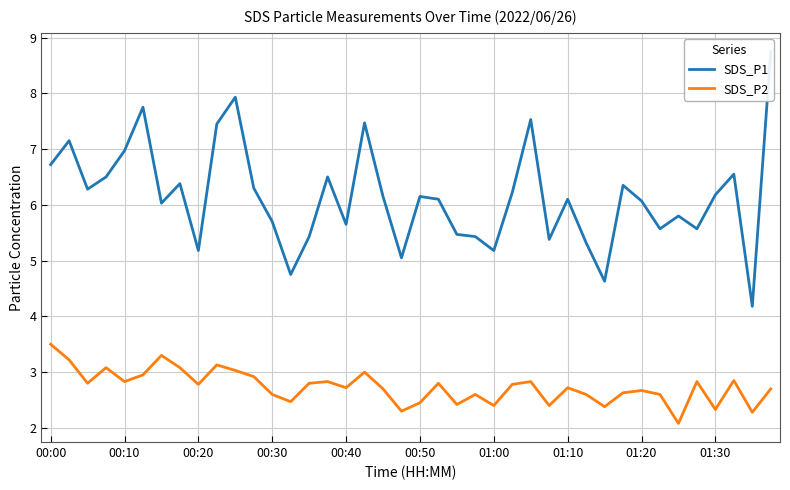

Reading left to right, list all the values displayed in this chart.

SDS_P1: 6.7	7.2	6.3	6.5	7.0	7.8	6.0	6.4	5.2	7.5	7.9	6.3	5.7	4.8	5.4	6.5	5.7	7.5	6.2	5.0	6.2	6.1	5.5	5.4	5.2	6.2	7.5	5.4	6.1	5.3	4.6	6.3	6.1	5.6	5.8	5.6	6.2	6.5	4.2	8.8
SDS_P2: 3.5	3.2	2.8	3.1	2.8	3.0	3.3	3.1	2.8	3.1	3.0	2.9	2.6	2.5	2.8	2.8	2.7	3.0	2.7	2.3	2.5	2.8	2.4	2.6	2.4	2.8	2.8	2.4	2.7	2.6	2.4	2.6	2.7	2.6	2.1	2.8	2.3	2.9	2.3	2.7